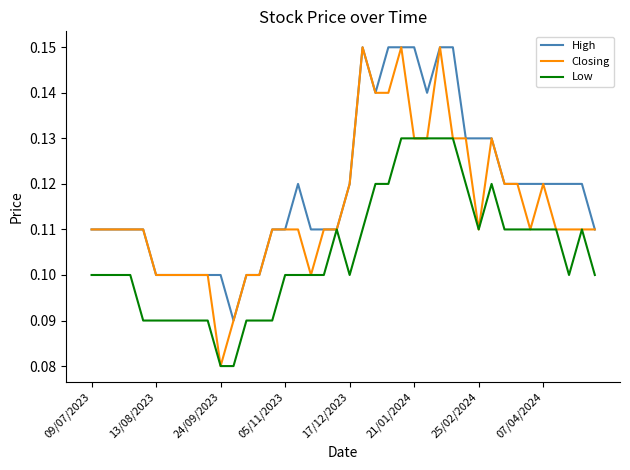

Which series has the largest total across all categories?

High